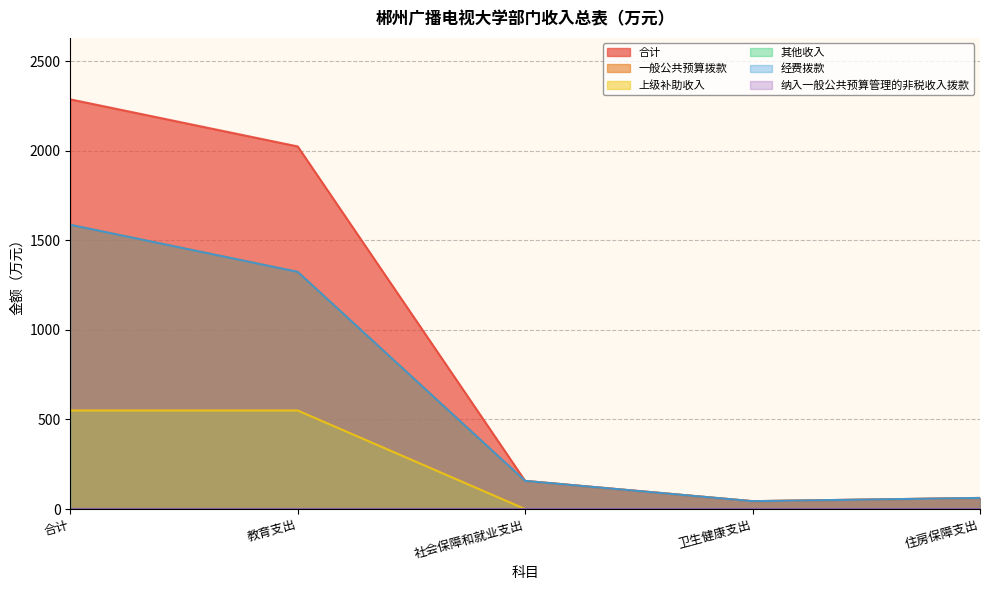

What position from the right is 合计?

5